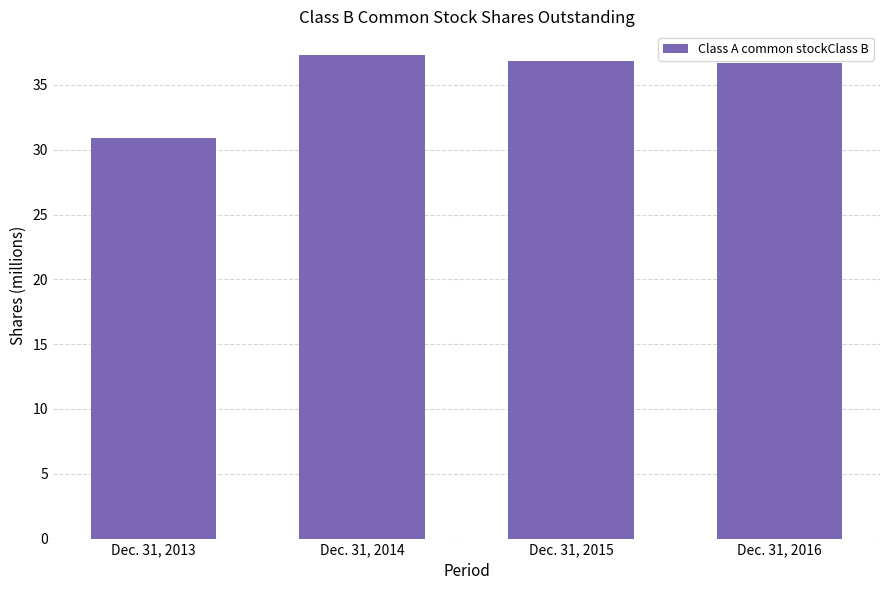

What is the difference between the maximum and minimum values?

6.4